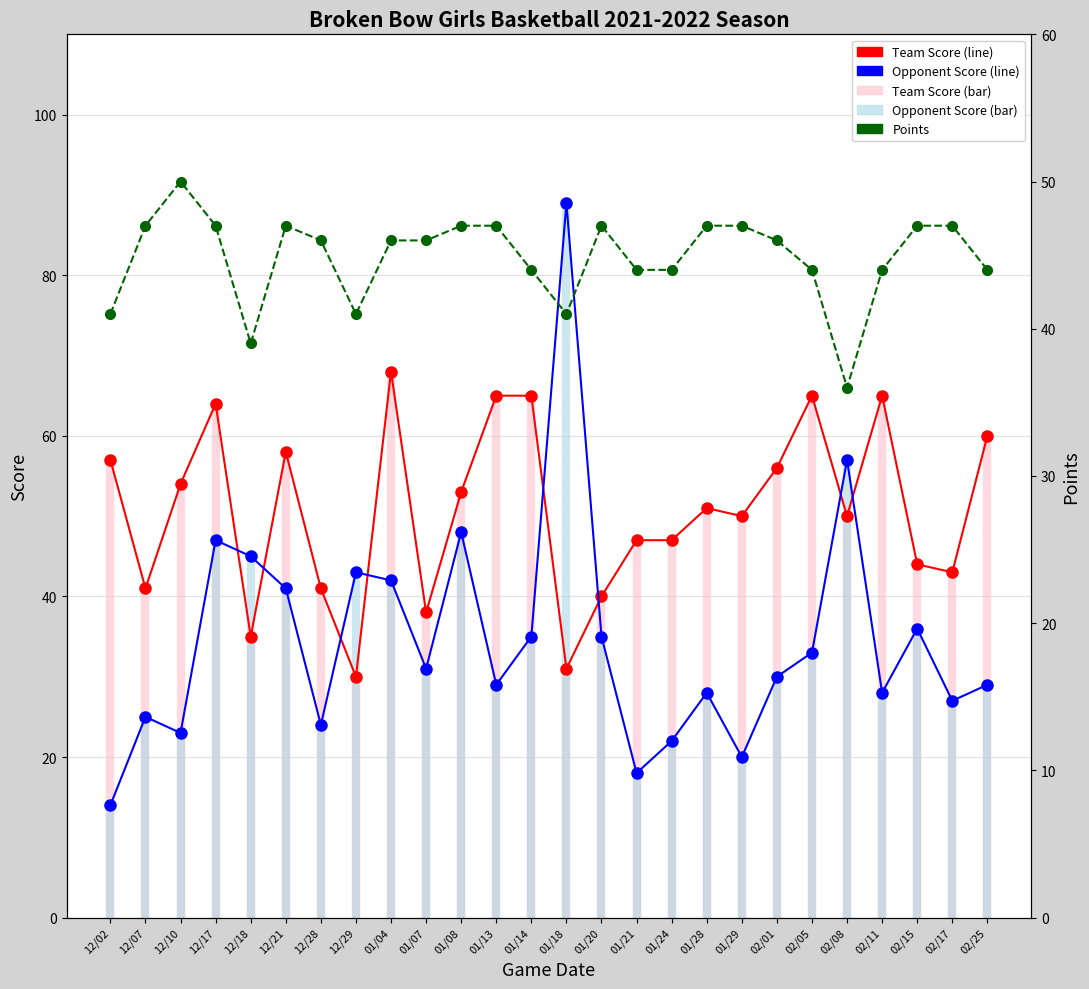

List the labels in order of Team Score (line) value, smallest first.

12/29, 01/18, 12/18, 01/07, 01/20, 12/07, 12/28, 02/17, 02/15, 01/21, 01/24, 01/29, 02/08, 01/28, 01/08, 12/10, 02/01, 12/02, 12/21, 02/25, 12/17, 01/13, 01/14, 02/05, 02/11, 01/04